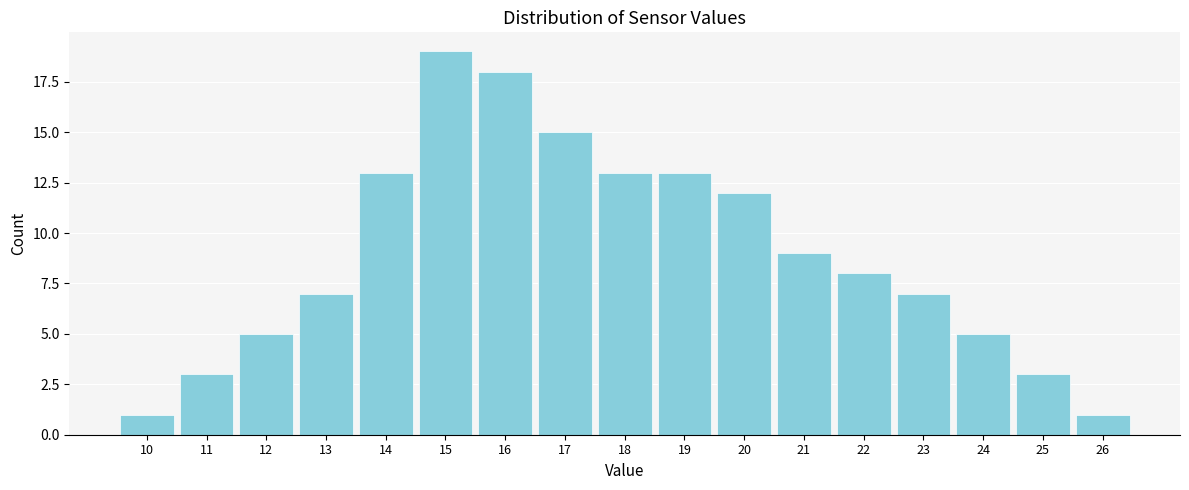

Reading left to right, what are all the values shown in this chart?

1	3	5	7	13	19	18	15	13	13	12	9	8	7	5	3	1